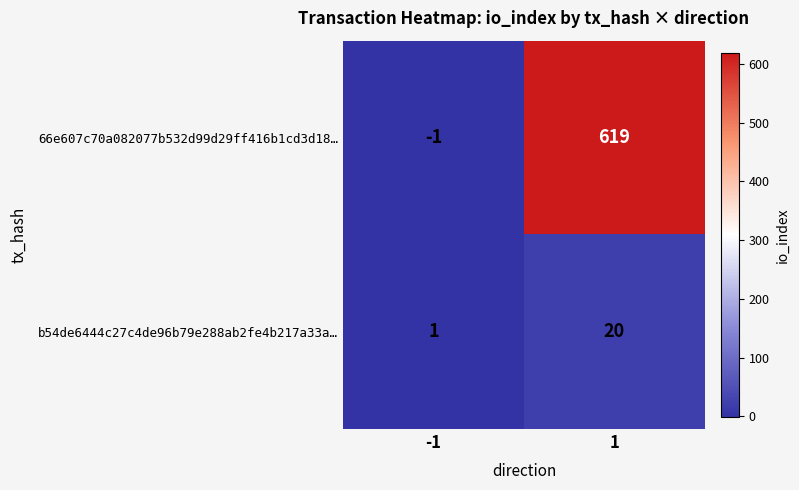

What is the spread (max minus min) of values at -1?

2